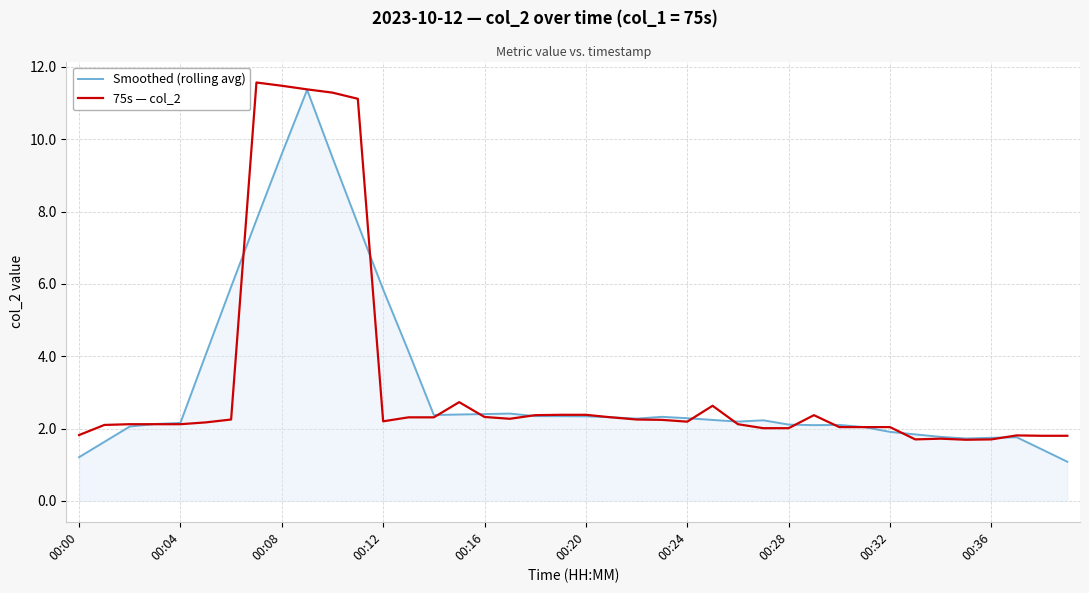

What is the lowest value of the 75s — col_2 series?

1.7